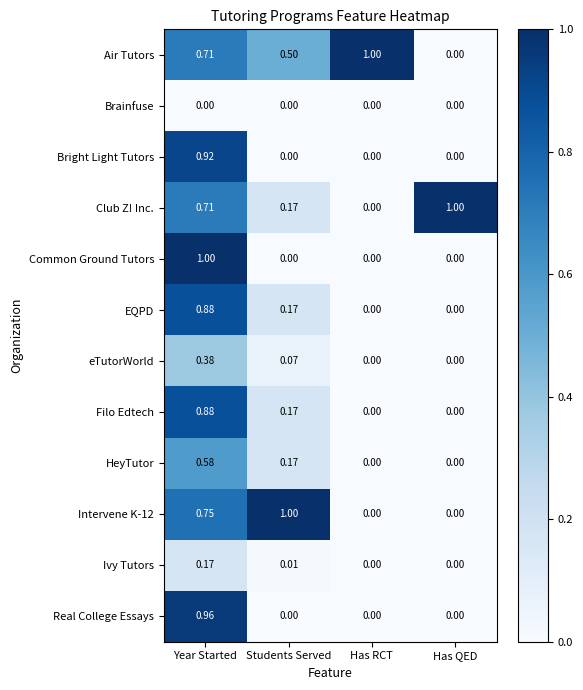

Which series has the largest total across all categories?

Air Tutors